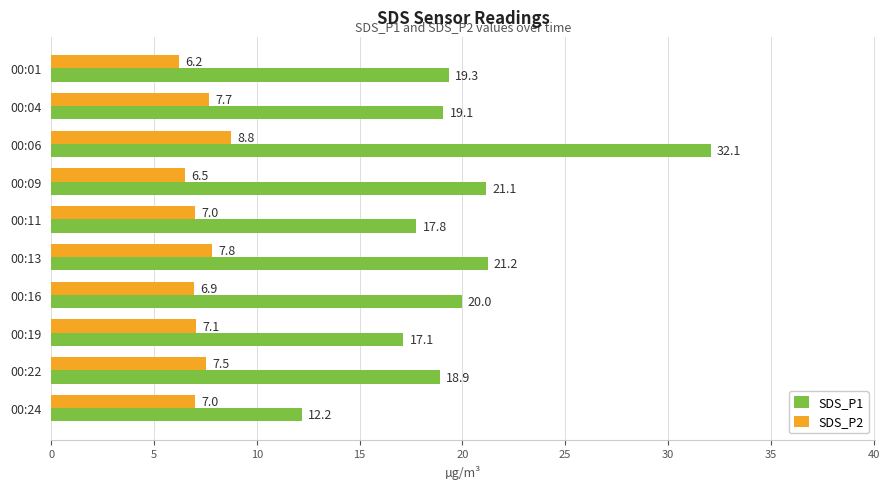

Which category has the lowest value across all series?

00:01